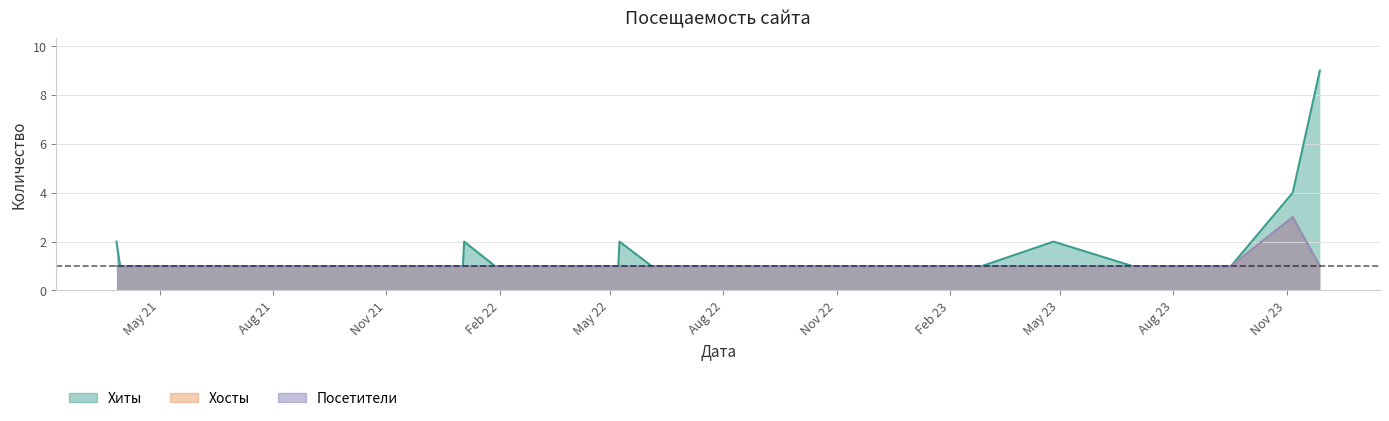

Rank the series at 2023-09-17 from lowest to highest value.

Хиты, Хосты, Посетители